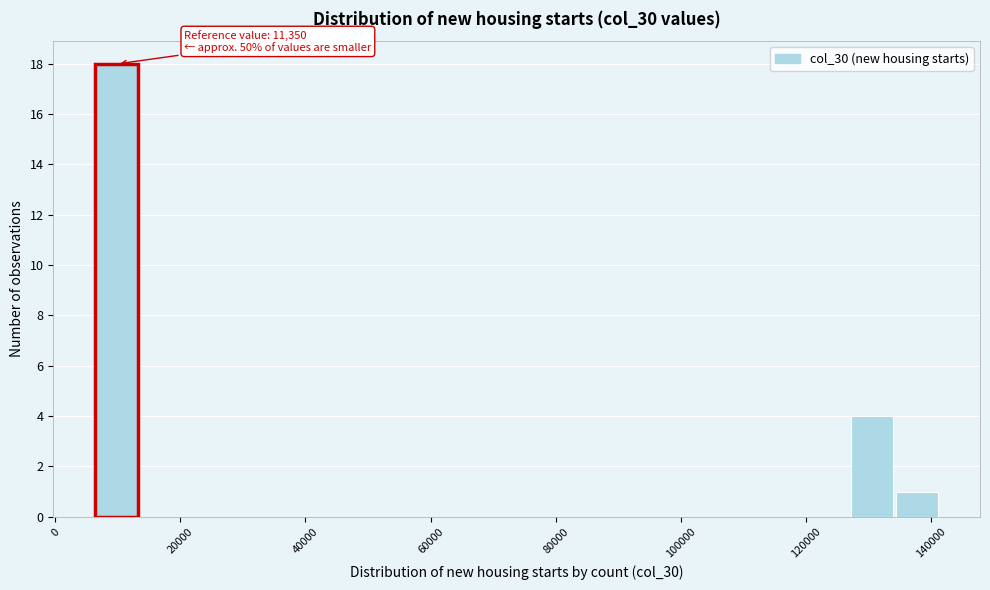

Around what value on the x-axis is the tallest bar? Give the approximate position of its centre, as read against the axis.

10000